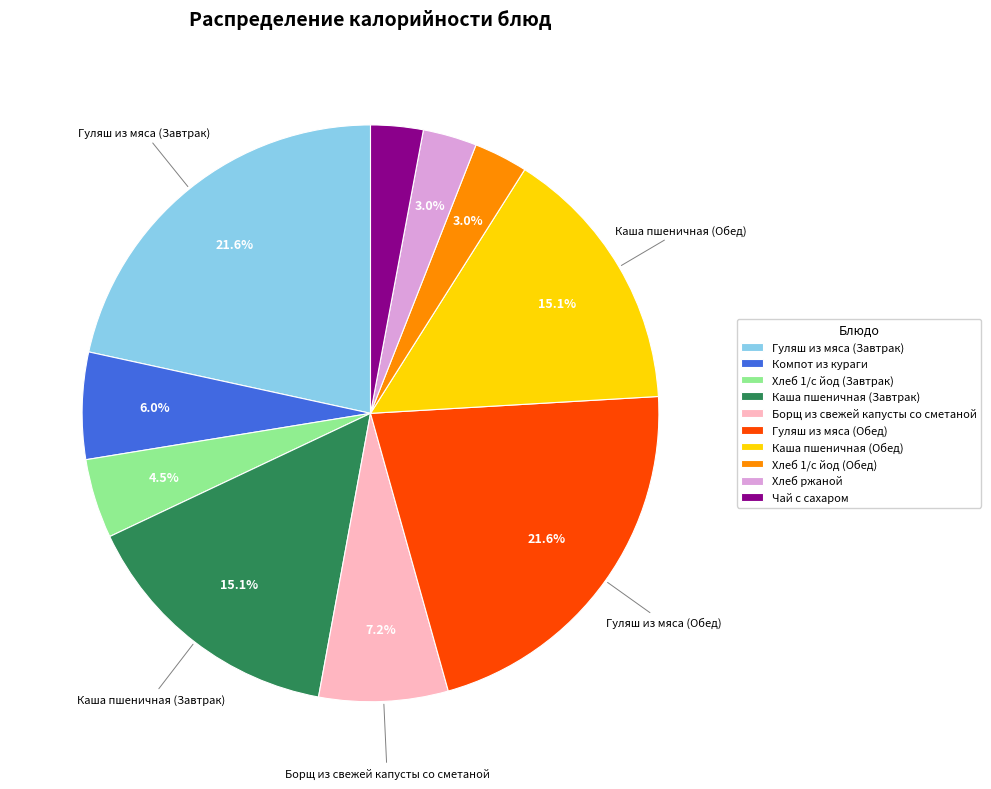

Combined, do Компот из кураги and Каша пшеничная (Завтрак) account for over 50%?

No